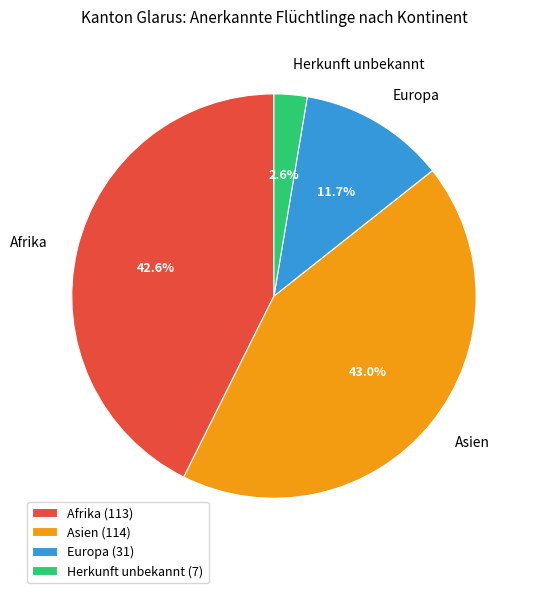

To the nearest percent, what is the difference between the Europa and Herkunft unbekannt slice percentages?

9%